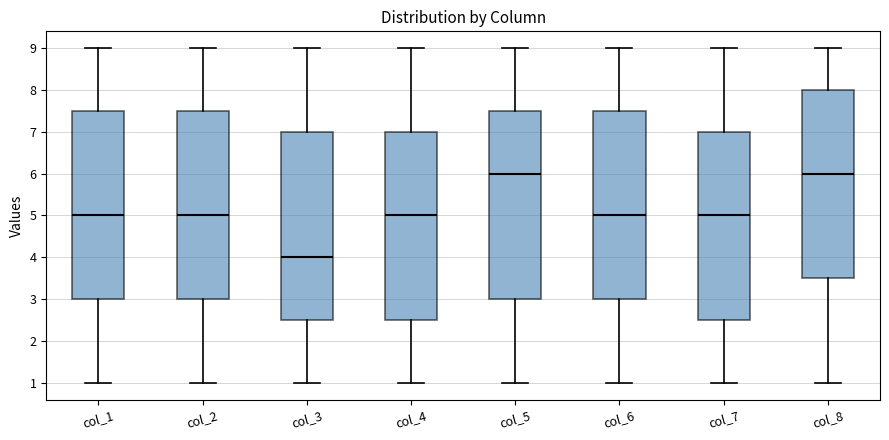

Which box's median line is the lowest?

col_3